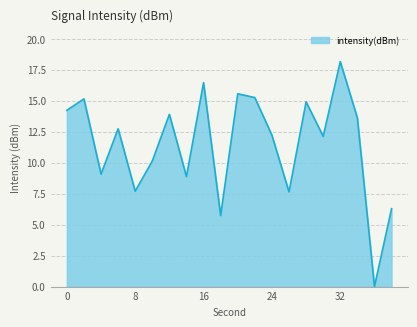

What is the difference between the second highest and minimum values?

16.5